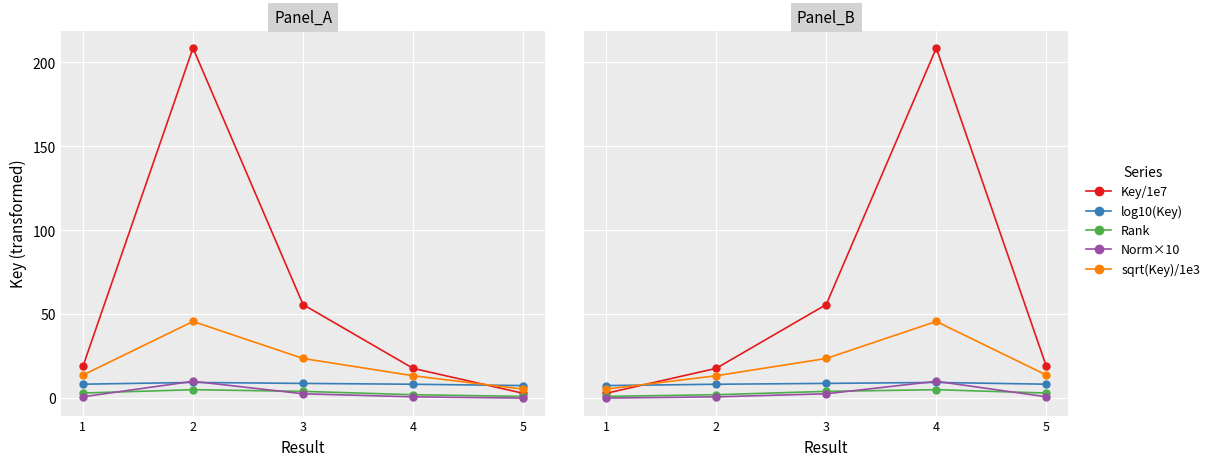

Read the Key/1e7 value at 3.

55.7